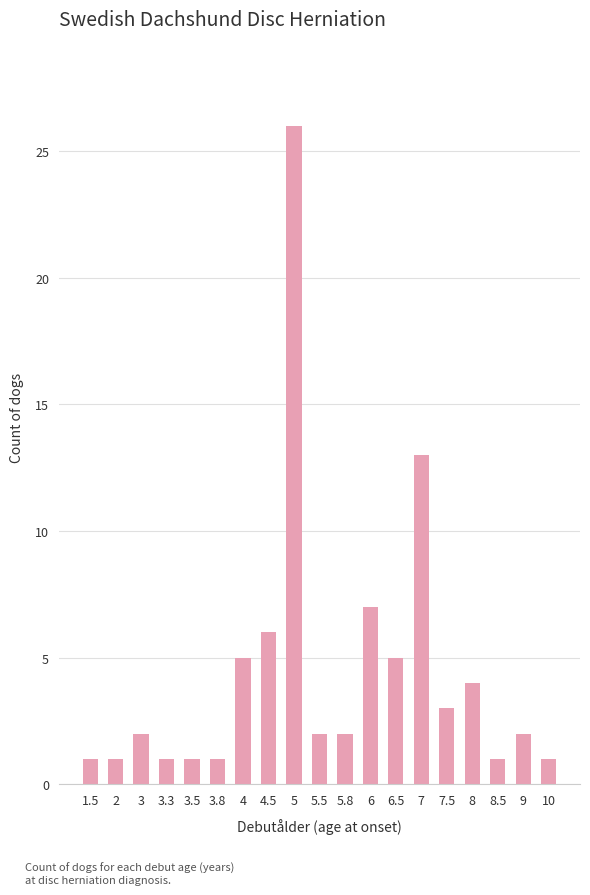

Is it true that the value at 2 is 1?

True